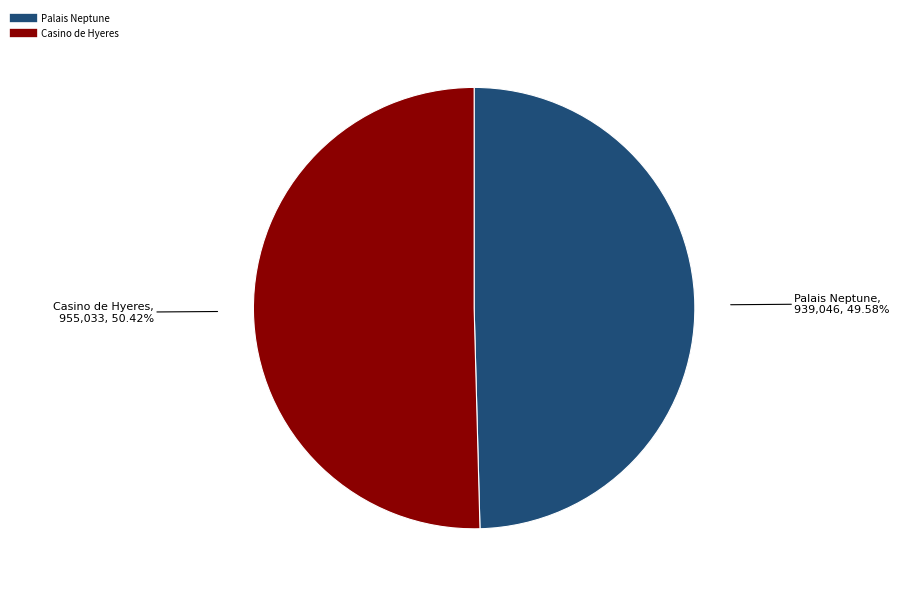

What percentage is the Palais Neptune slice, to the nearest percent?

50%